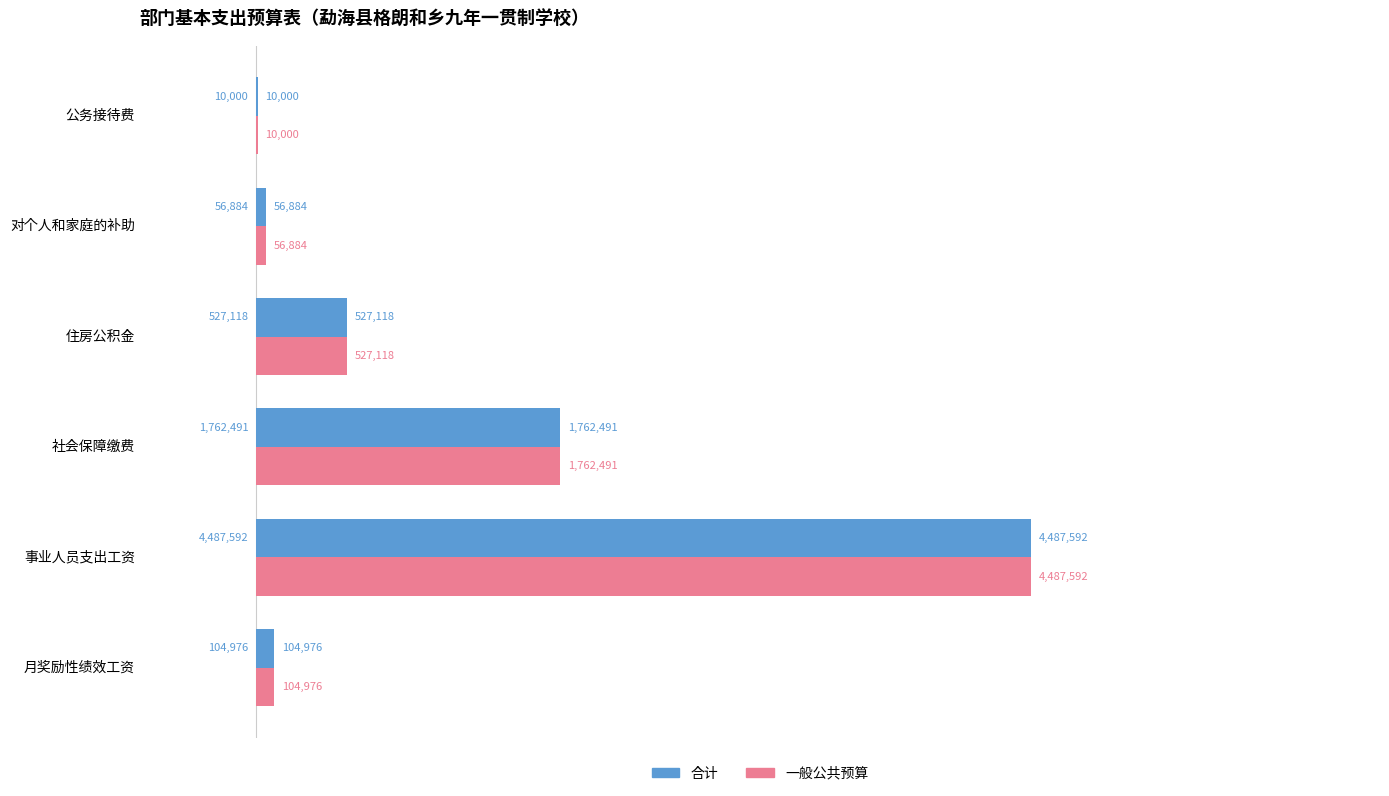

What is the value of the 合计 bar at the 2nd from the left?

4487592.0